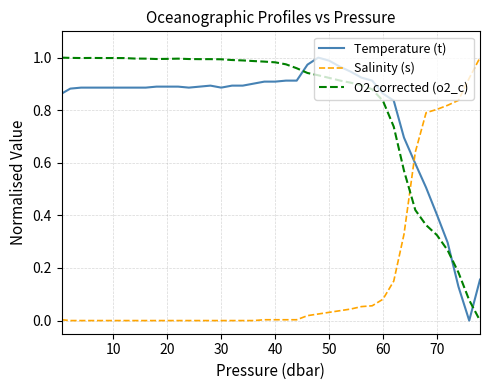

Which series has the largest total across all categories?

O2 corrected (o2_c)